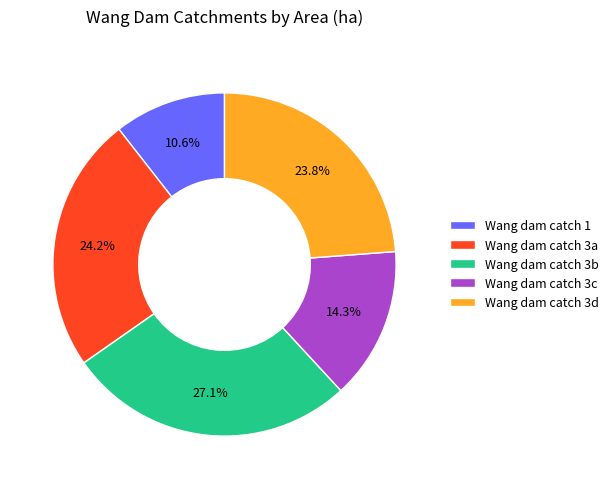

True or false: Wang dam catch 3a accounts for 35% of the total.

False